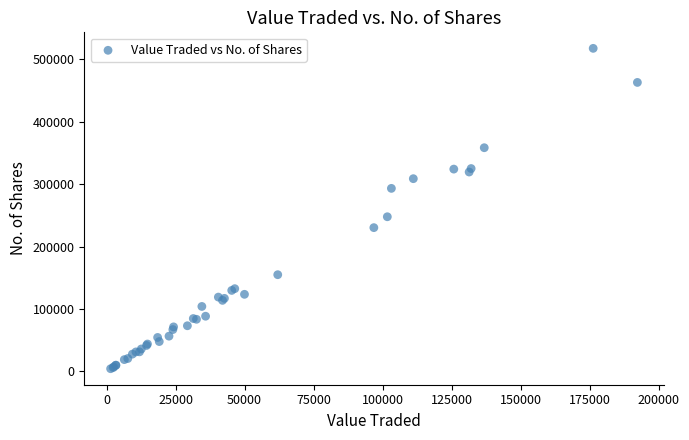

What Y value in the scatter plot is closest to 261032?

247848